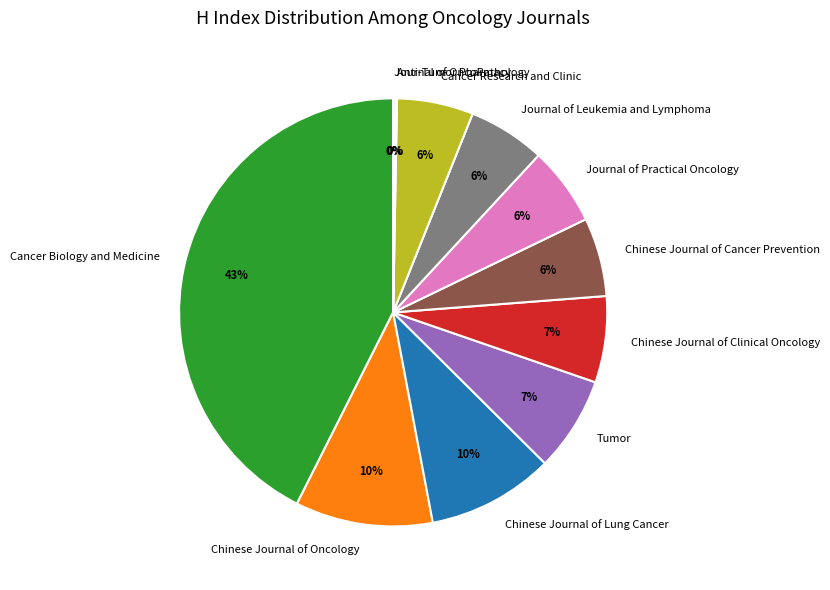

True or false: Chinese Journal of Cancer Prevention accounts for 6% of the total.

True